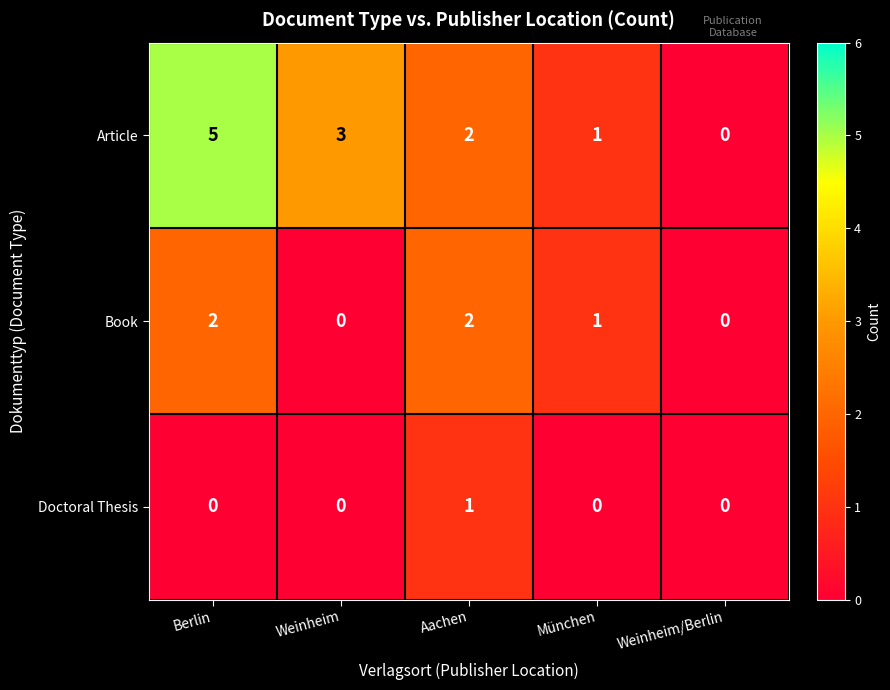

What is the total value across all series at München?

2